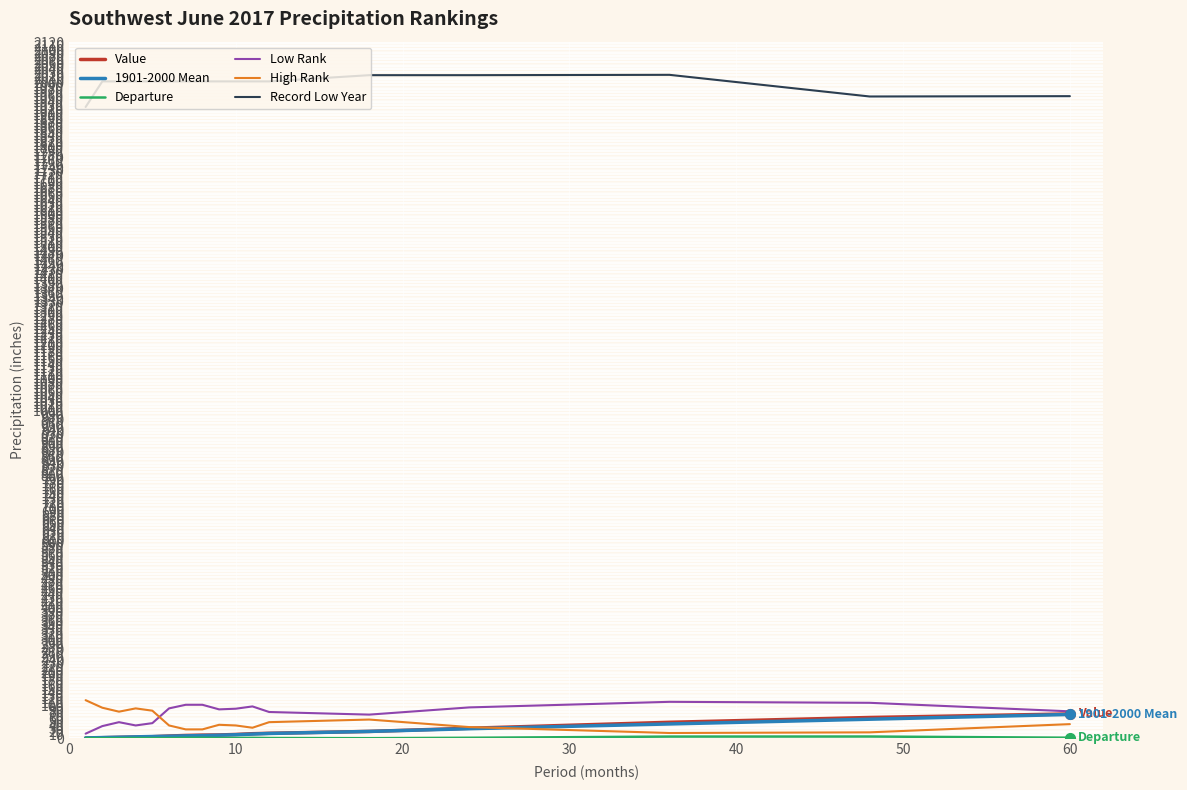

Which series has the largest range (max minus min)?

High Rank